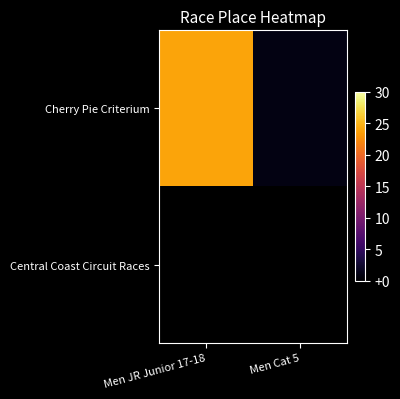

What is the difference between the Cherry Pie Criterium values at Men JR Junior 17-18 and Men Cat 5?

23.0